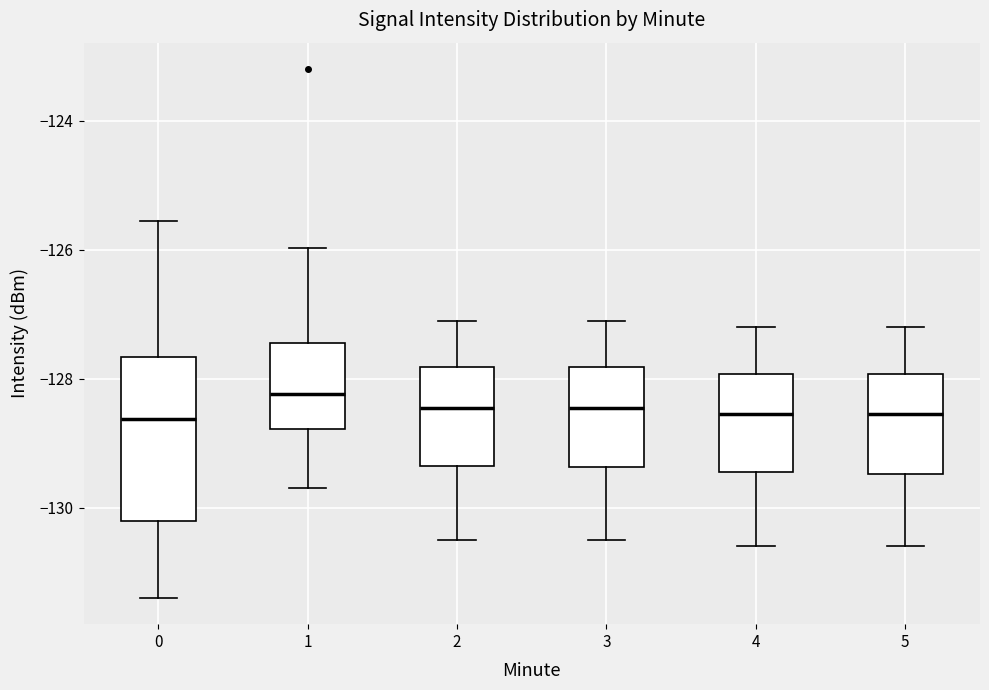

Which box is the tallest, from its lower edge to its upper edge?

0